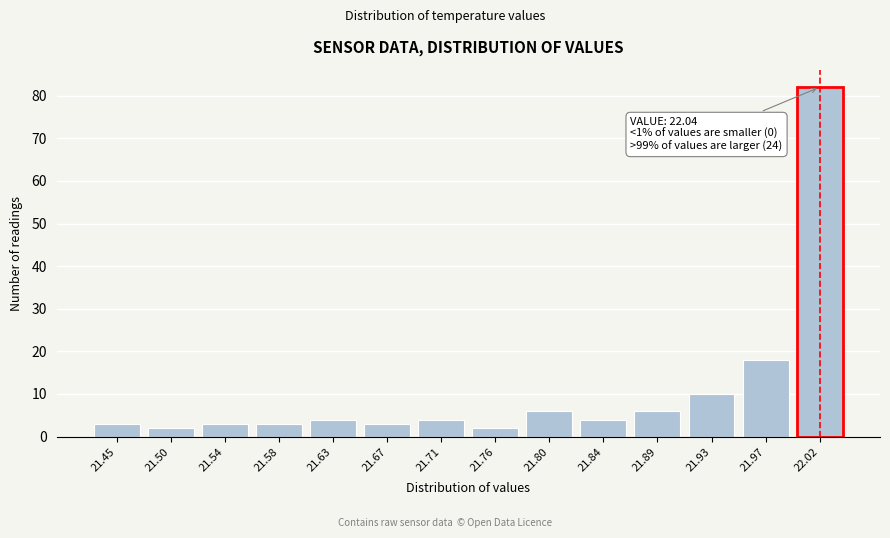

Reading left to right, transcribe all the data shown in this chart.

3	2	3	3	4	3	4	2	6	4	6	10	18	82